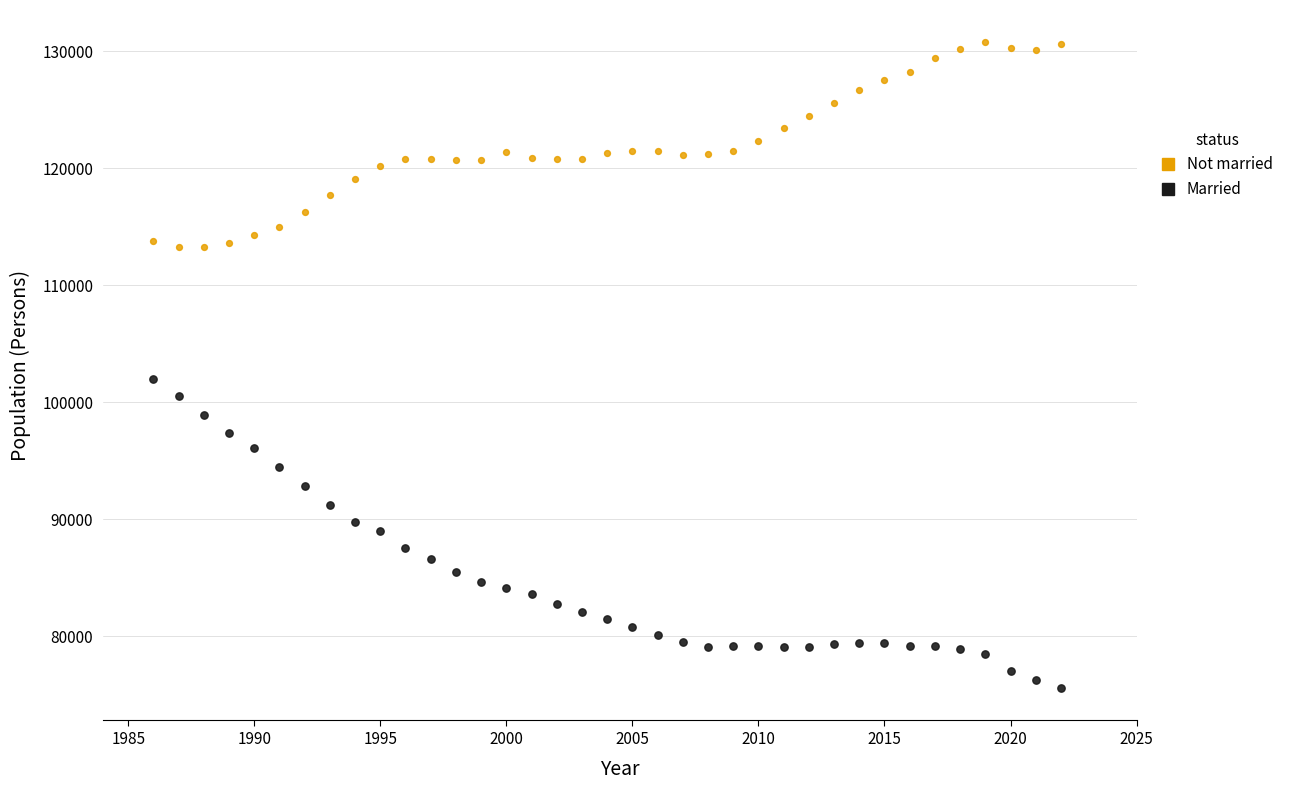

Which series has the widest spread of Y values?

Married